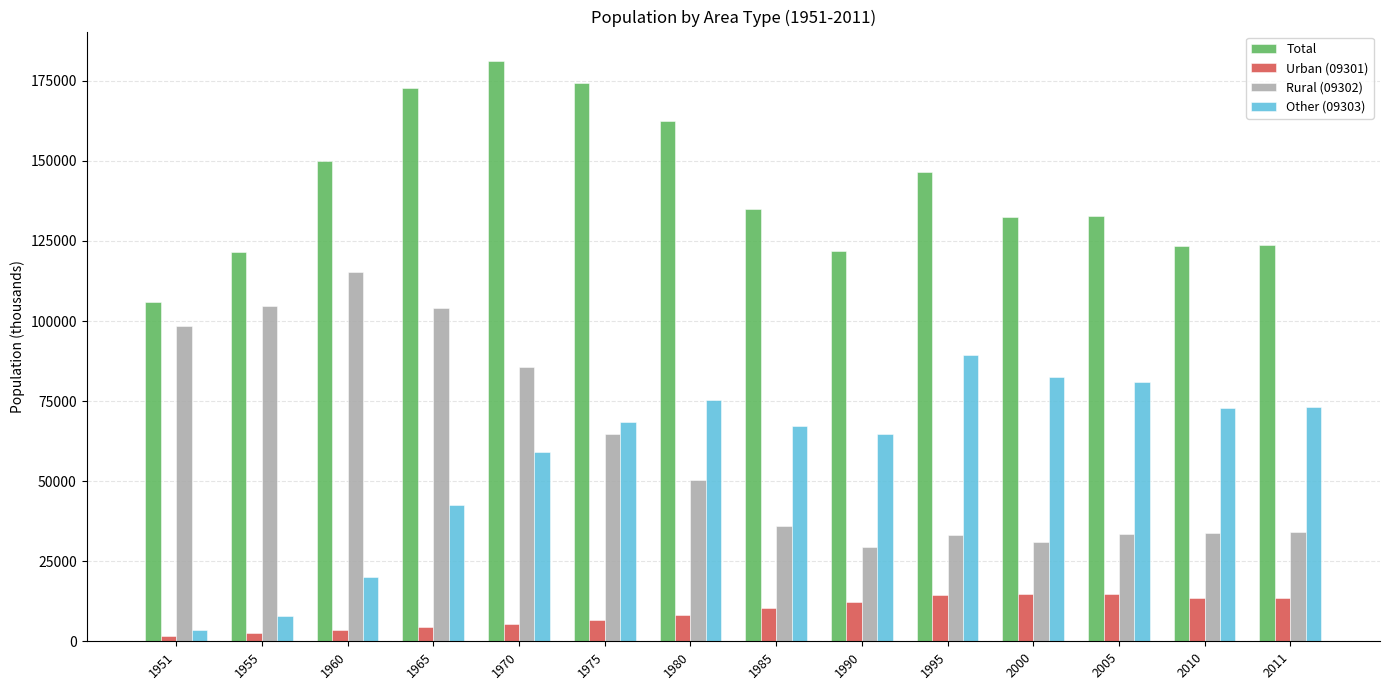

Which series has the largest total across all categories?

Total